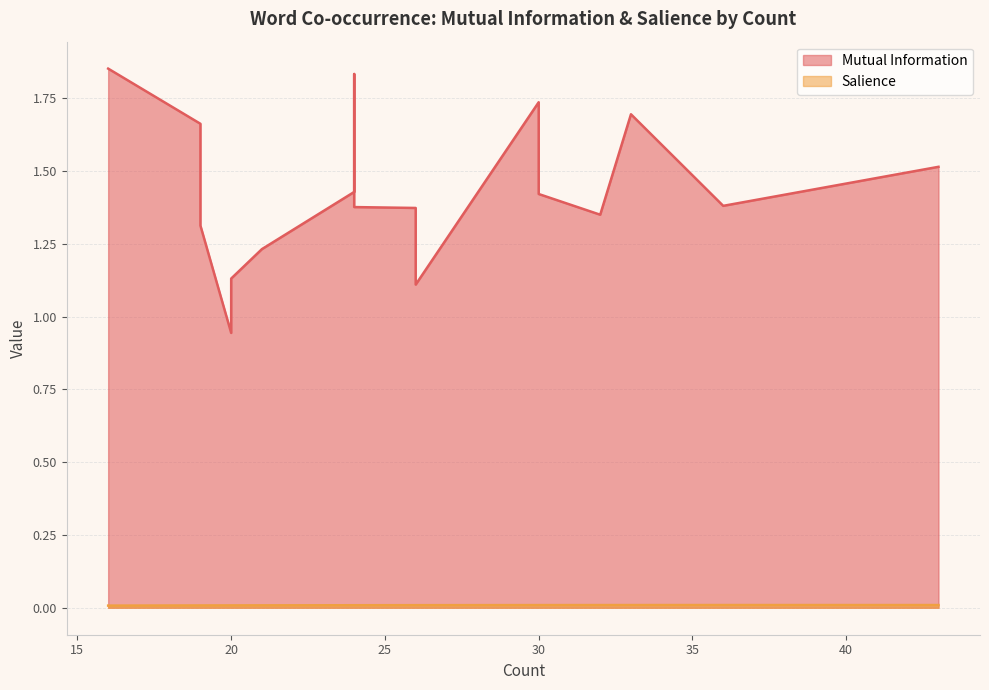

Reading left to right, list all the values displayed in this chart.

Mutual Information: 43=1.5	36=1.4	33=1.7	32=1.4	30=1.7	30=1.4	26=1.4	26=1.3	26=1.1	24=1.4	24=1.8	24=1.4	21=1.2	20=0.9	20=1.1	19=1.7	19=1.7	19=1.3	16=1.9
Salience: 43=0.0	36=0.0	33=0.0	32=0.0	30=0.0	30=0.0	26=0.0	26=0.0	26=0.0	24=0.0	24=0.0	24=0.0	21=0.0	20=0.0	20=0.0	19=0.0	19=0.0	19=0.0	16=0.0